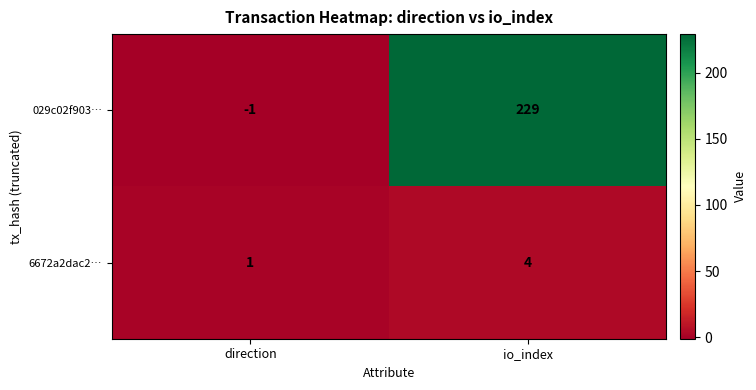

Rank the series by their average value, from highest to lowest.

029c02f903…, 6672a2dac2…